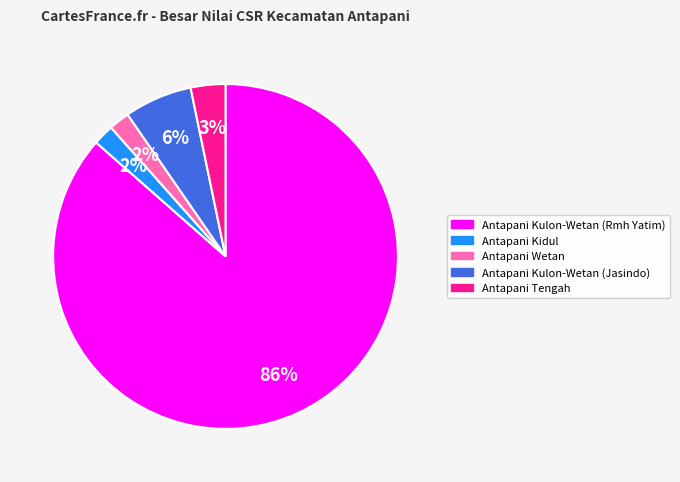

How many segments does this pie chart have?

5